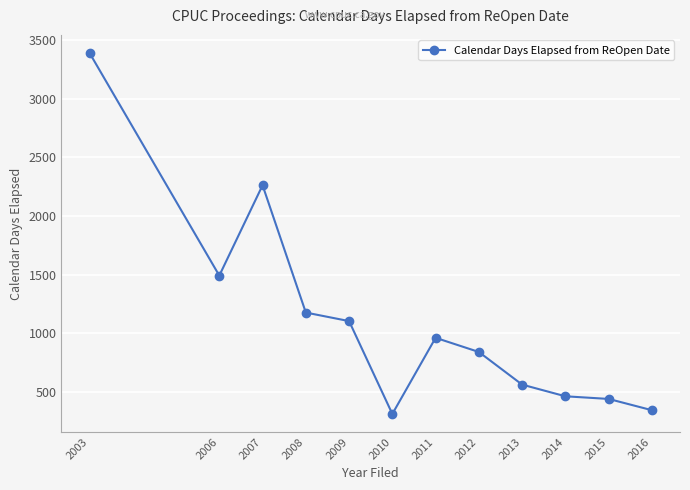

What is the greatest value displayed?

3389.0